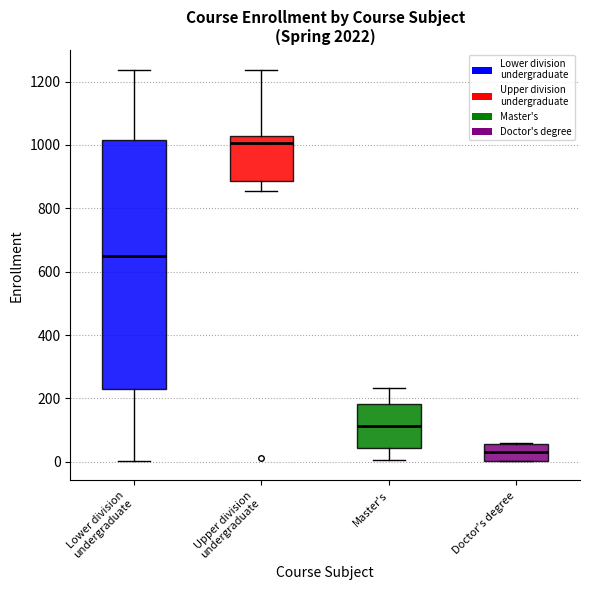

Which box is the tallest, from its lower edge to its upper edge?

Lower division undergraduate